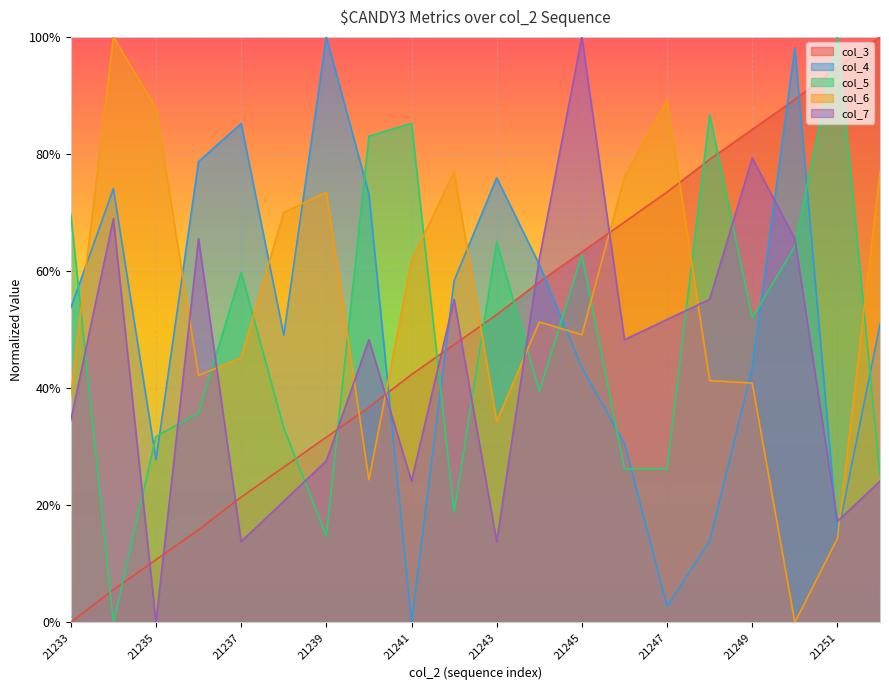

The value of col_3 at 21233 is 0.4. True or false?

False